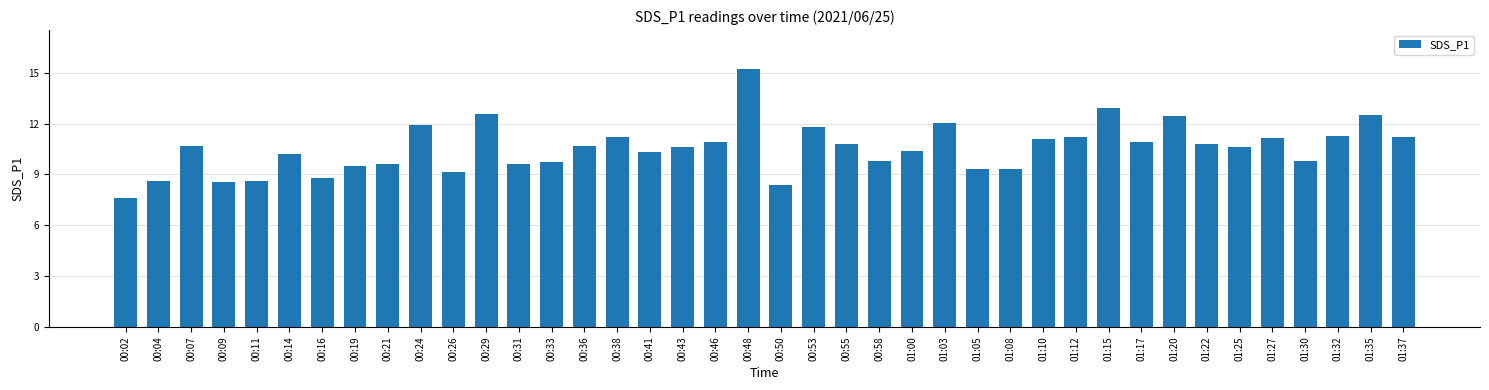

At which label does the data first exceed 10?

00:07